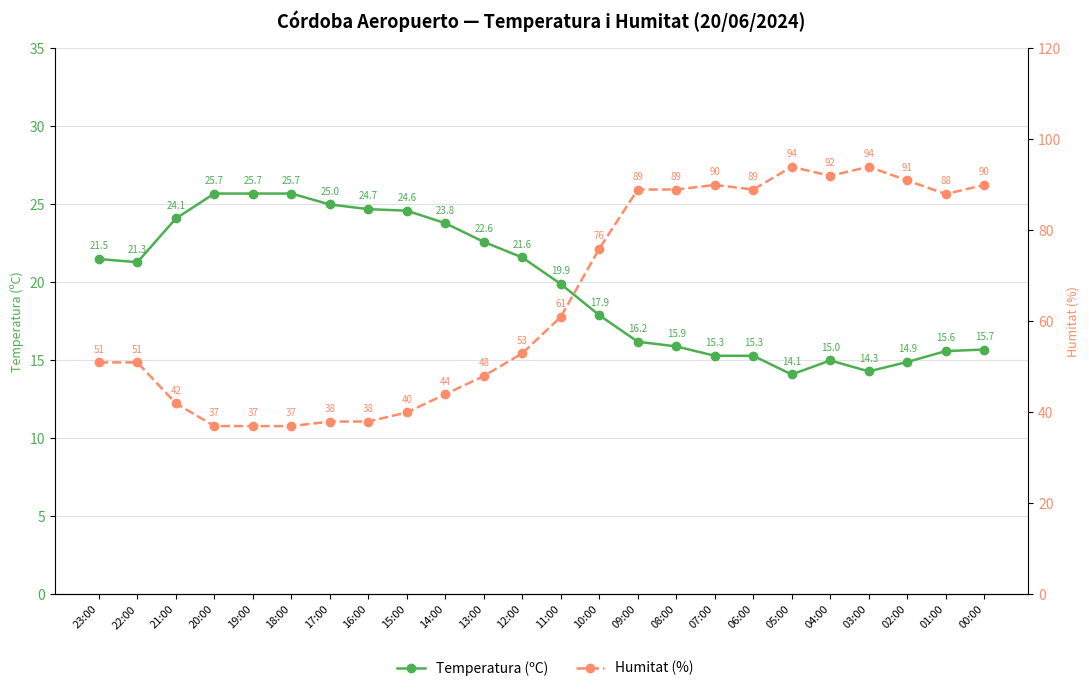

What is the spread (max minus min) of values at 10:00?

58.1